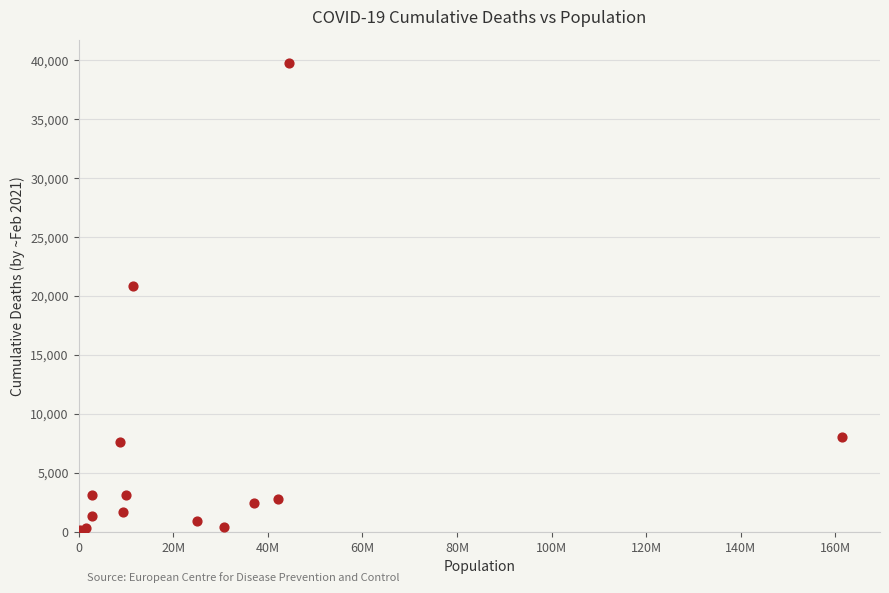

What Y value in the scatter plot is closest to 19885?

20849